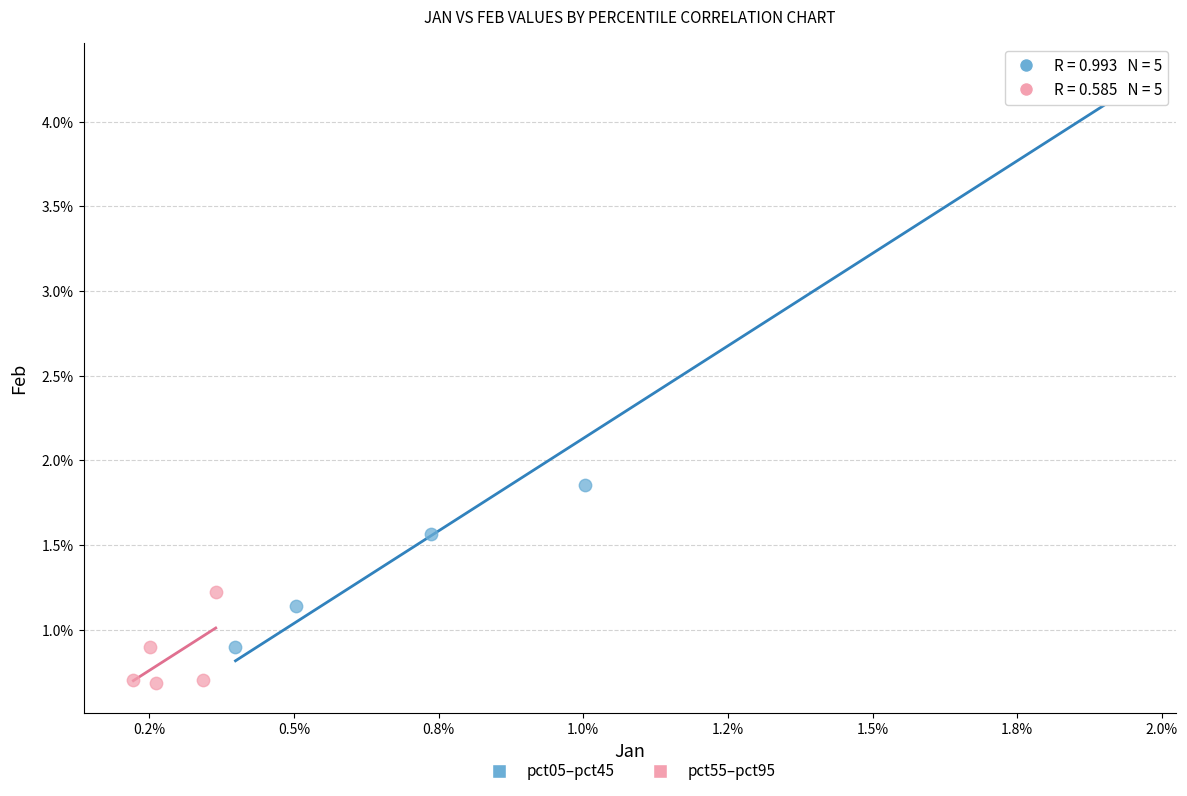

Which series reaches the minimum Y coordinate?

pct55–pct95